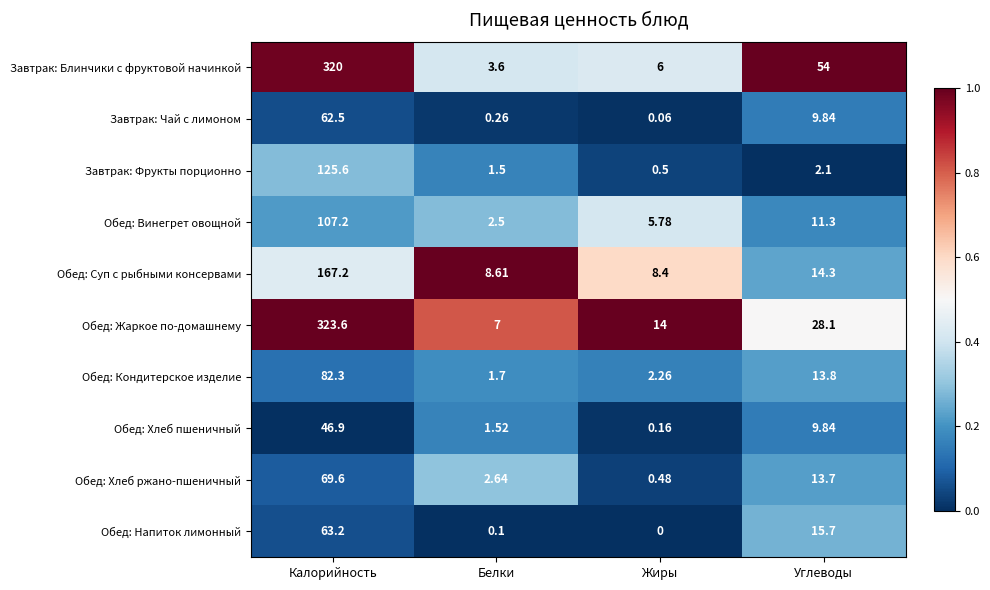

At which label does Обед: Хлеб пшеничный reach its minimum?

Жиры